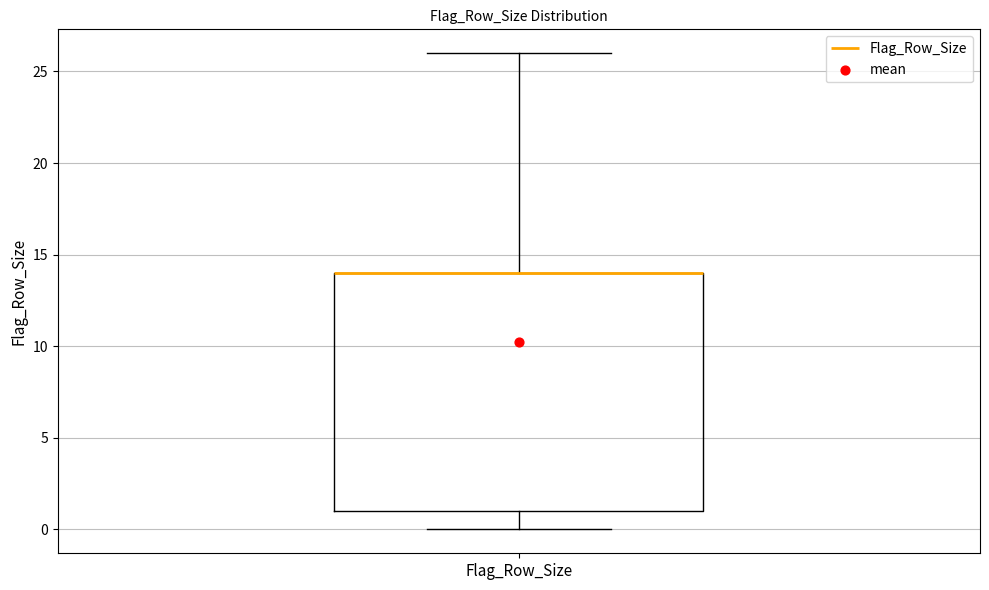

Transcribe this box plot: give where the median line is, the range the box spans, and where the two whiskers end, as read against the y-axis. The values are not printed on the chart, so give them approximately, as read against the axis.

median 14 (drawn on the box's upper edge), box 1 to 14, whiskers 0 to 26